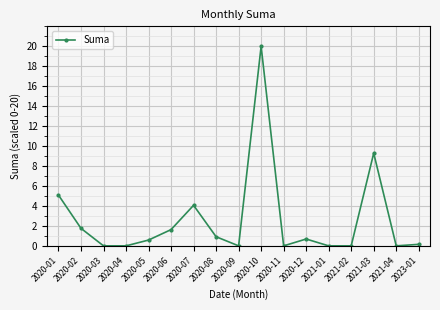

What is the approximate value at 2020-02?

1.8